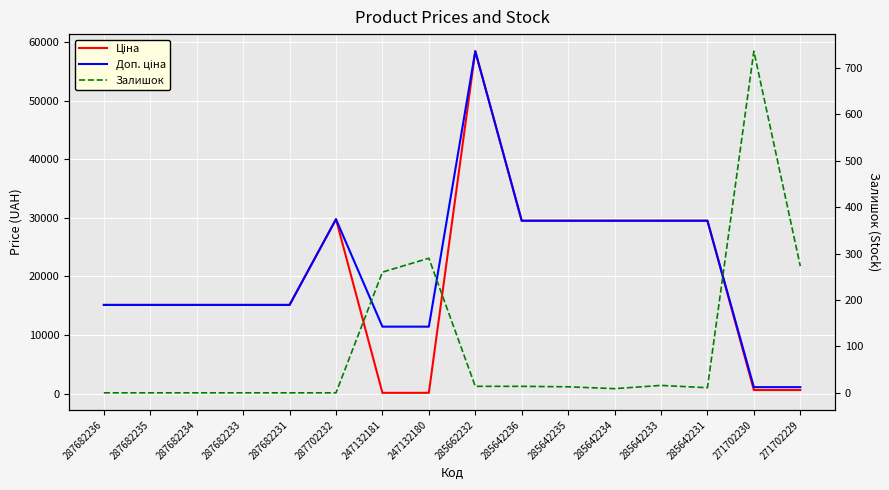

At which category does the chart reach its minimum across all series?

287682236